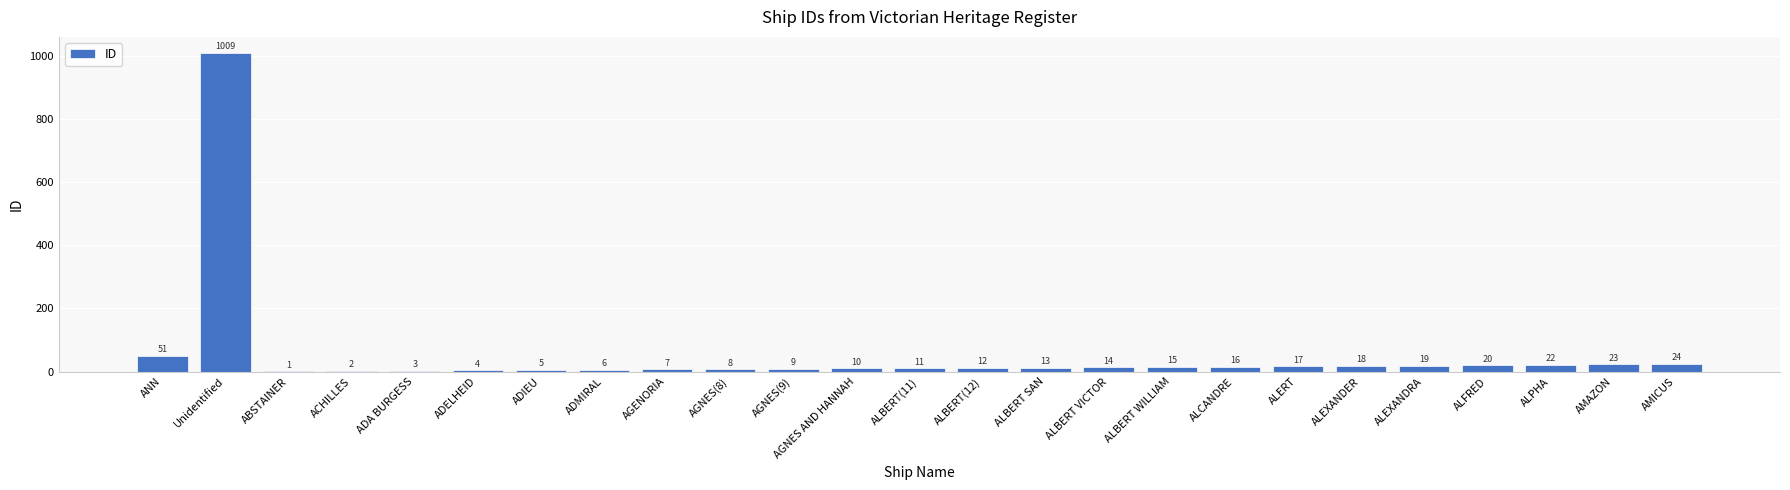

What is the difference between the values at ANN and ALBERT WILLIAM?

36